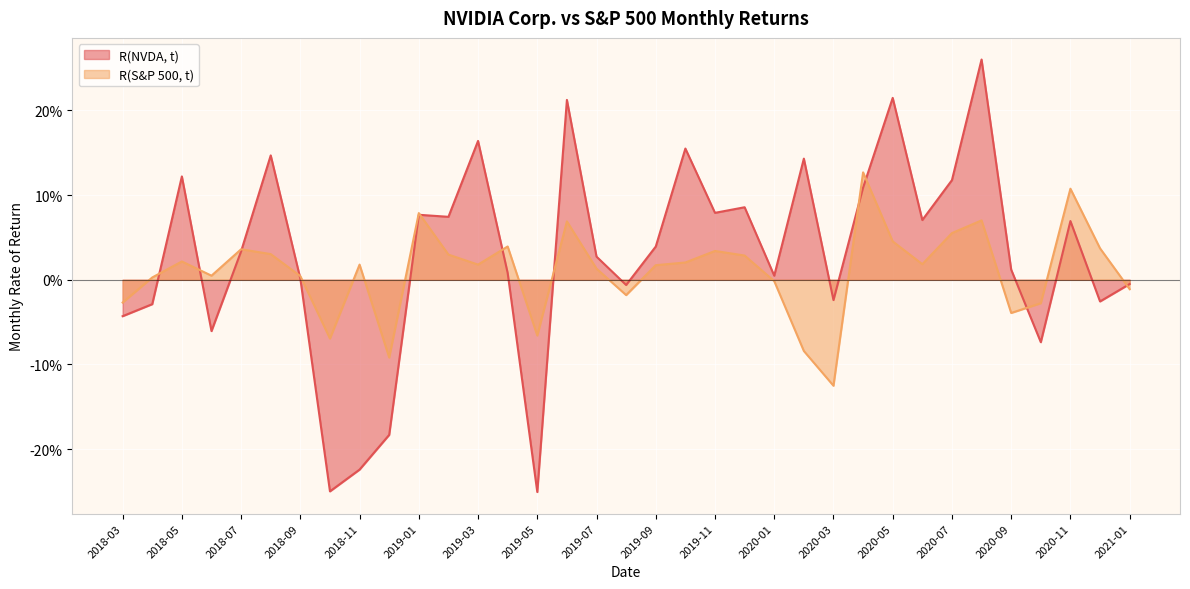

How many lines are shown in the chart?

2